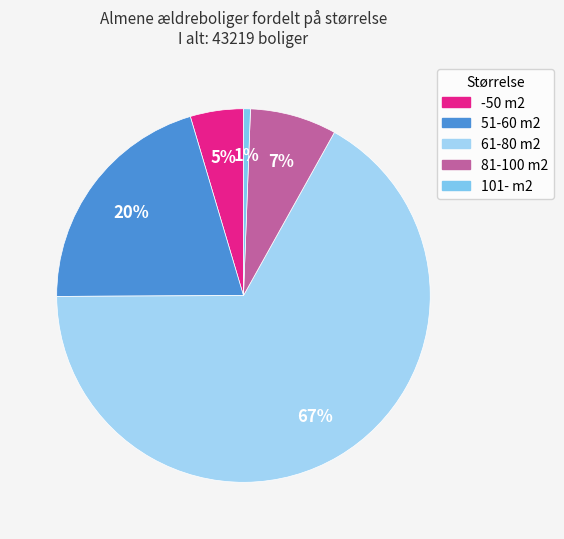

Is 61-80 m2 the majority of the pie?

Yes